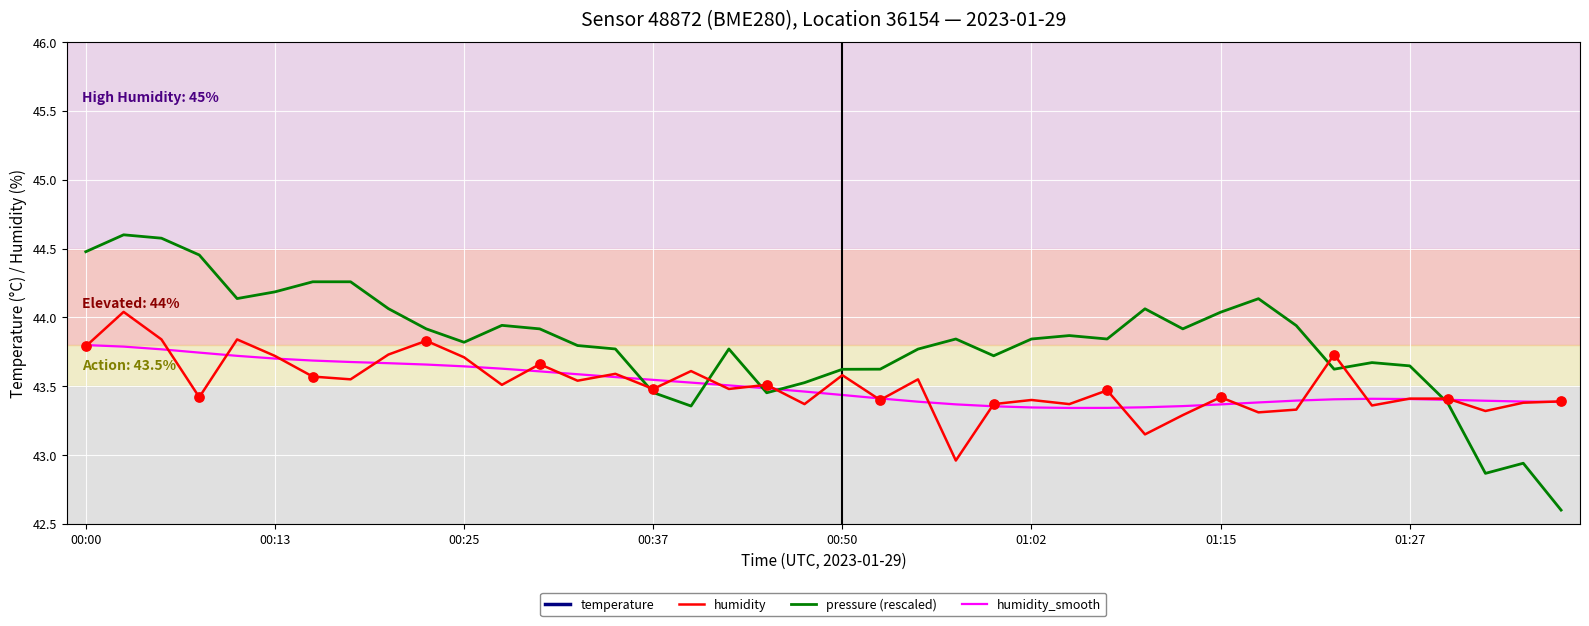

What is the total value across all series at 31?

150.4